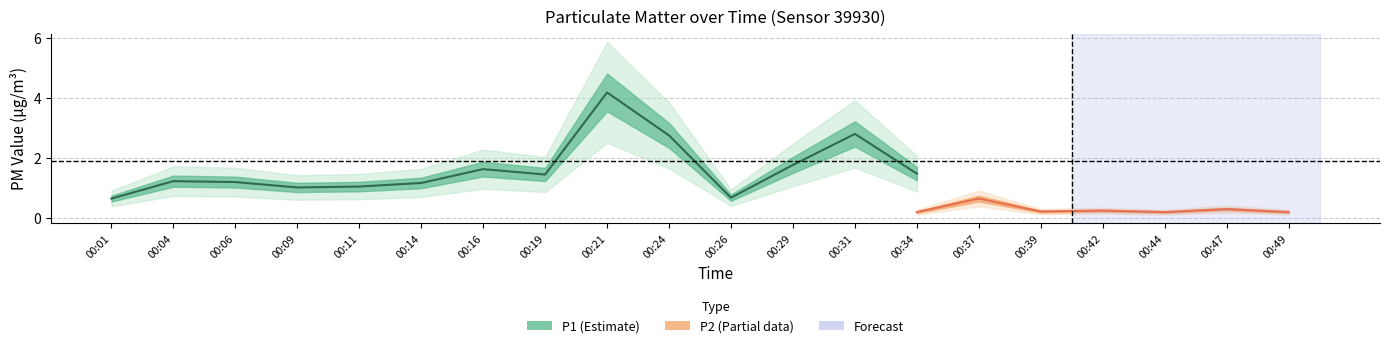

True or false: P1 and P2 cross at least once.

False